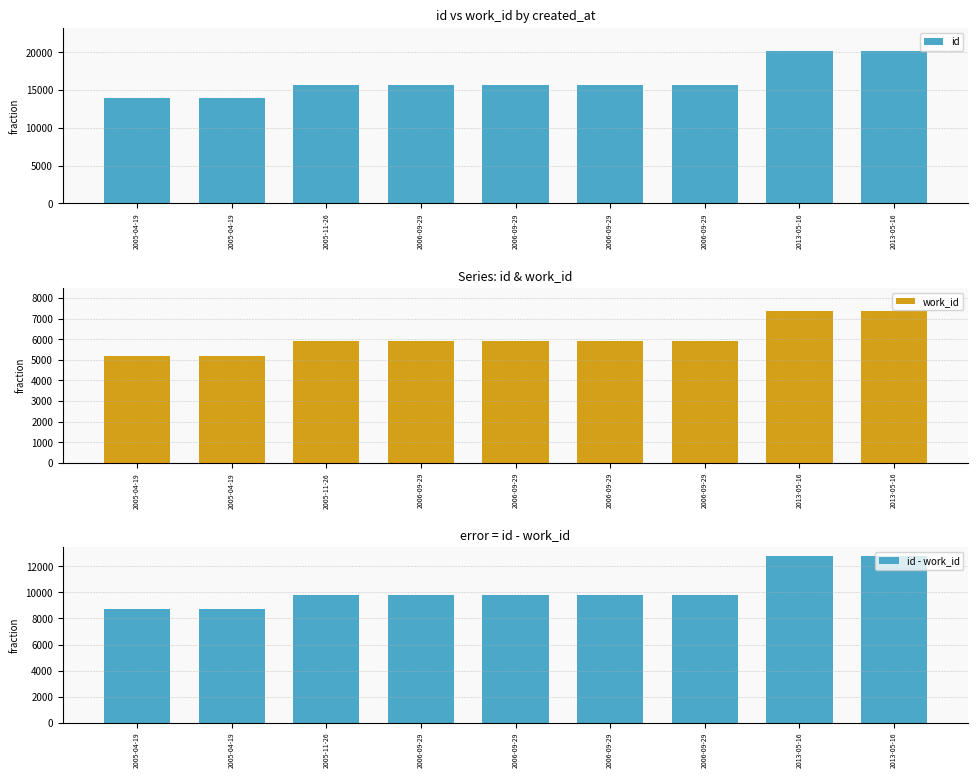

How many groups of bars are there?

9